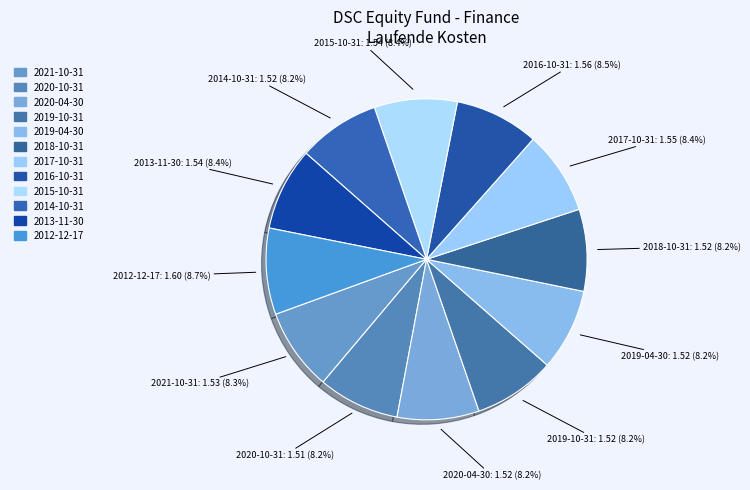

How many slices are in this pie chart?

12